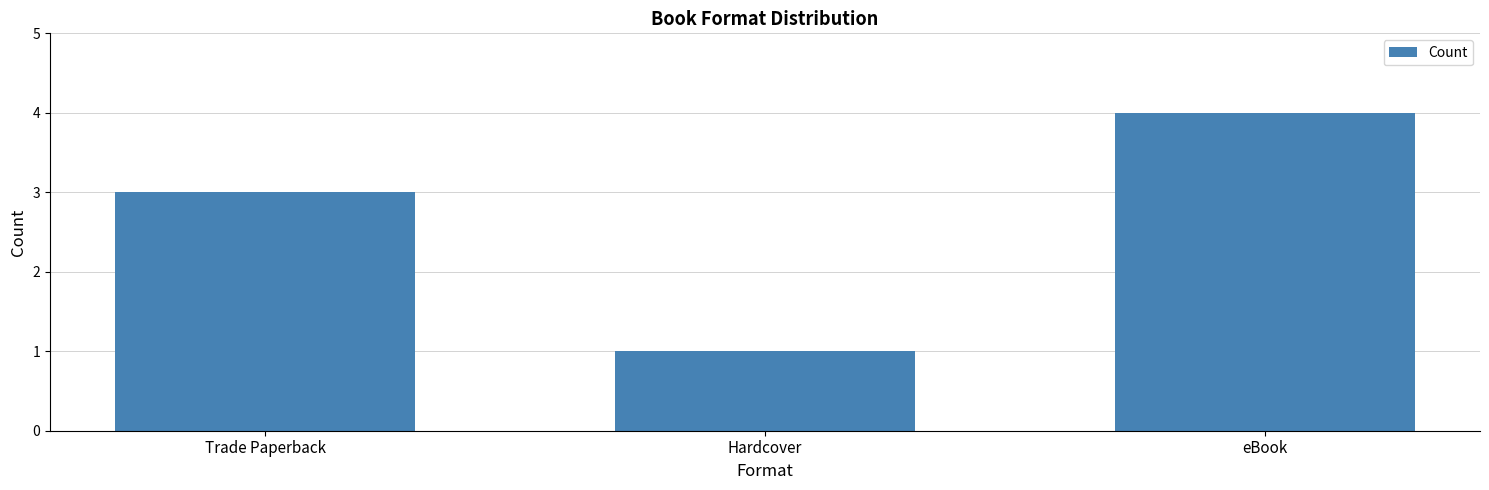

How many values are between 1 and 4?

3